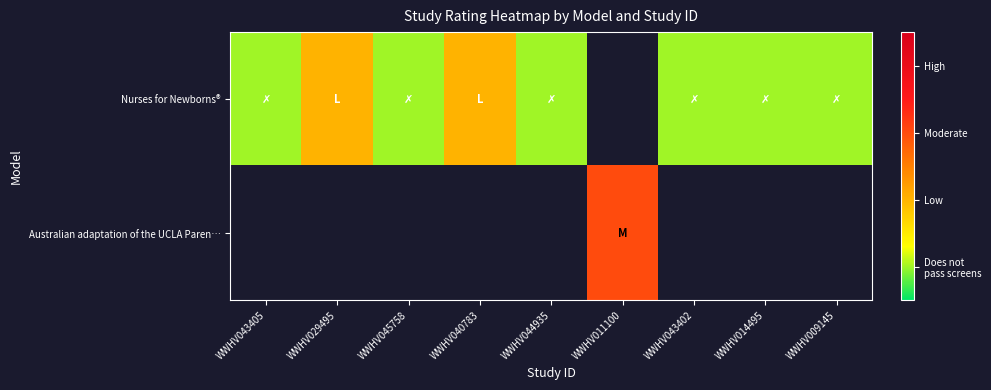

Between WWHV011100 and WWHV043405, which is larger?

WWHV043405